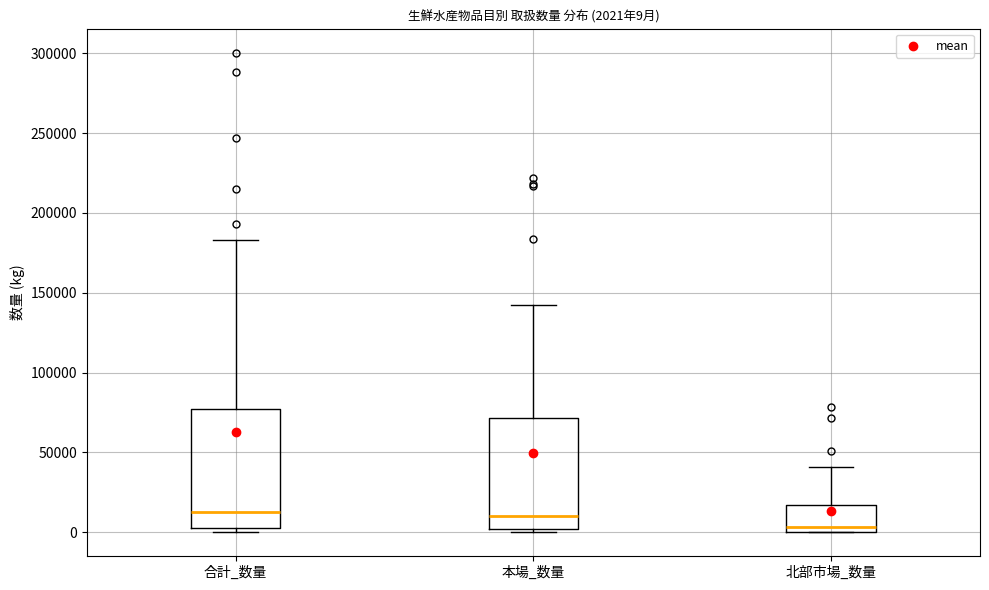

Which box has the lowest median line?

北部市場_数量